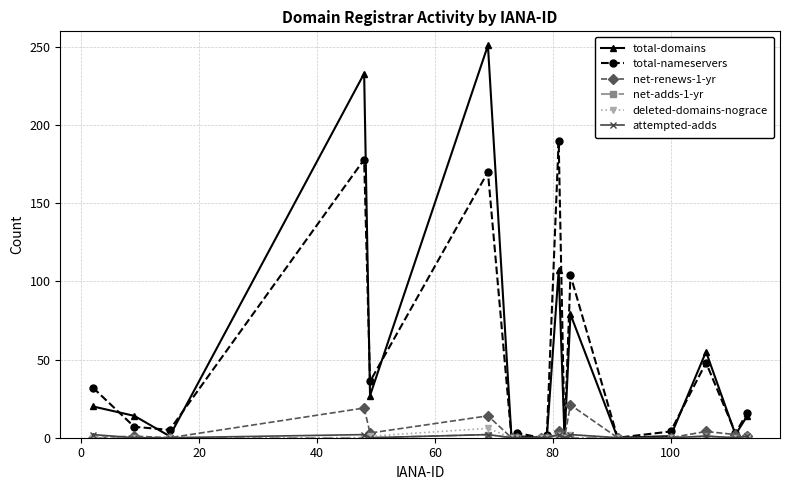

What is the greatest value displayed?

251